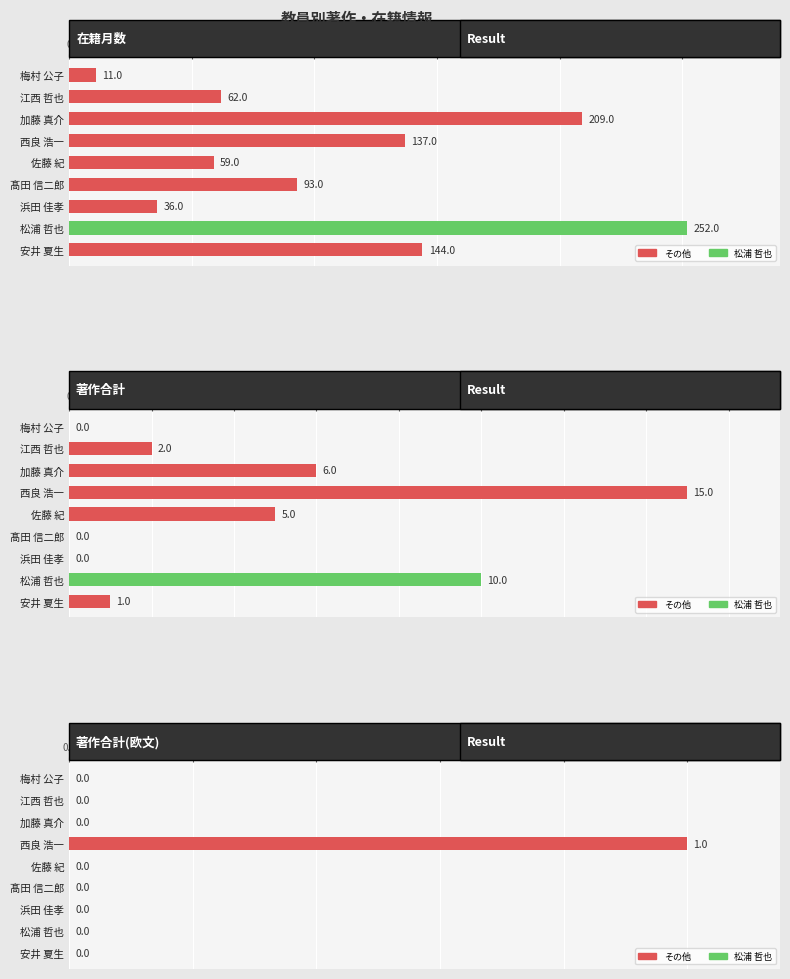

What is the total value across all series at 西良 浩一?

153